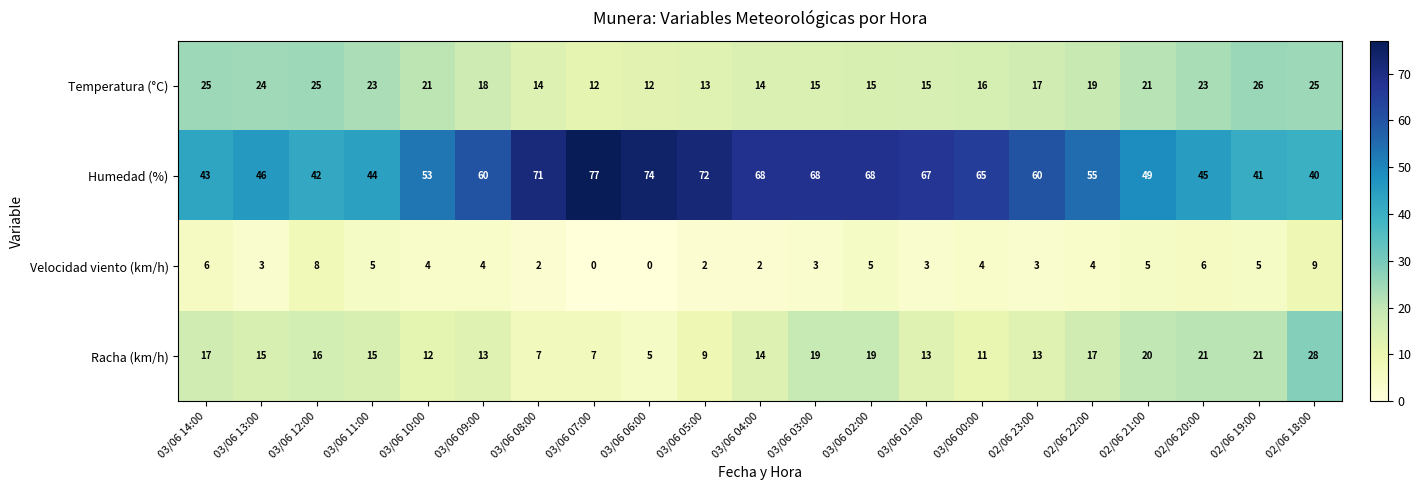

What is the average value of the Humedad (%) series?

58